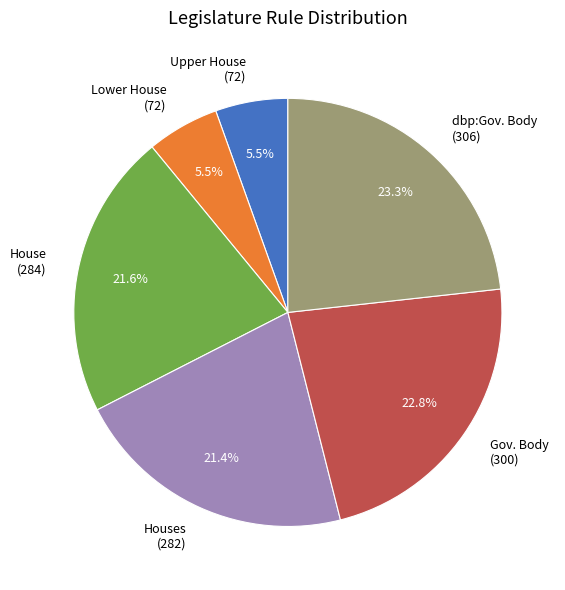

Combined, do Houses (282) and dbp:Gov. Body (306) account for over 50%?

No